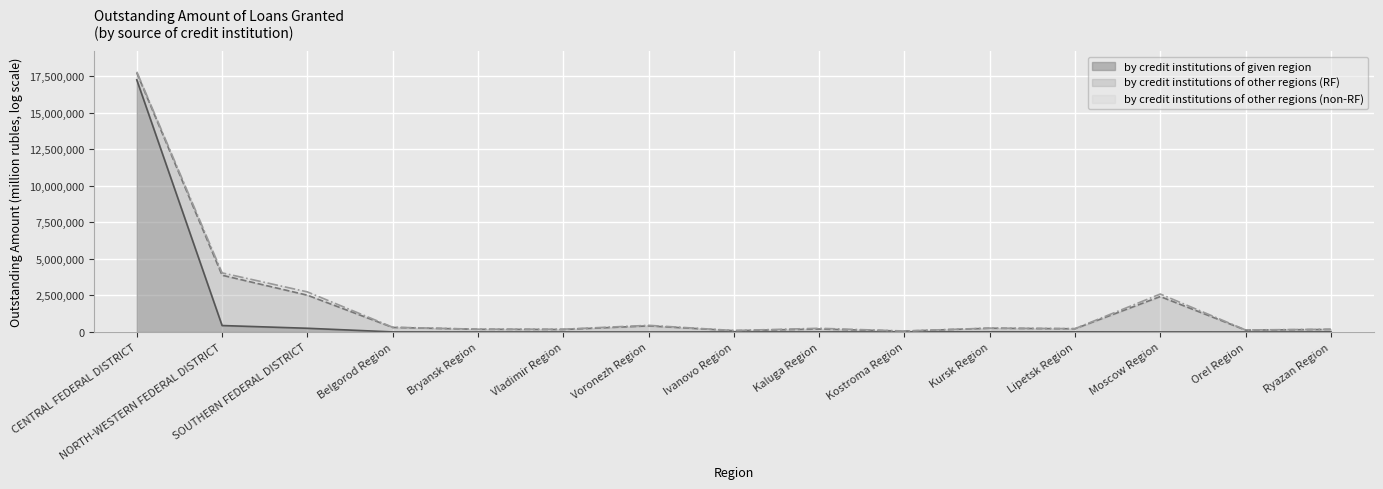

Which series changed the most between Belgorod Region and Ryazan Region?

by credit institutions of other regions (RF)